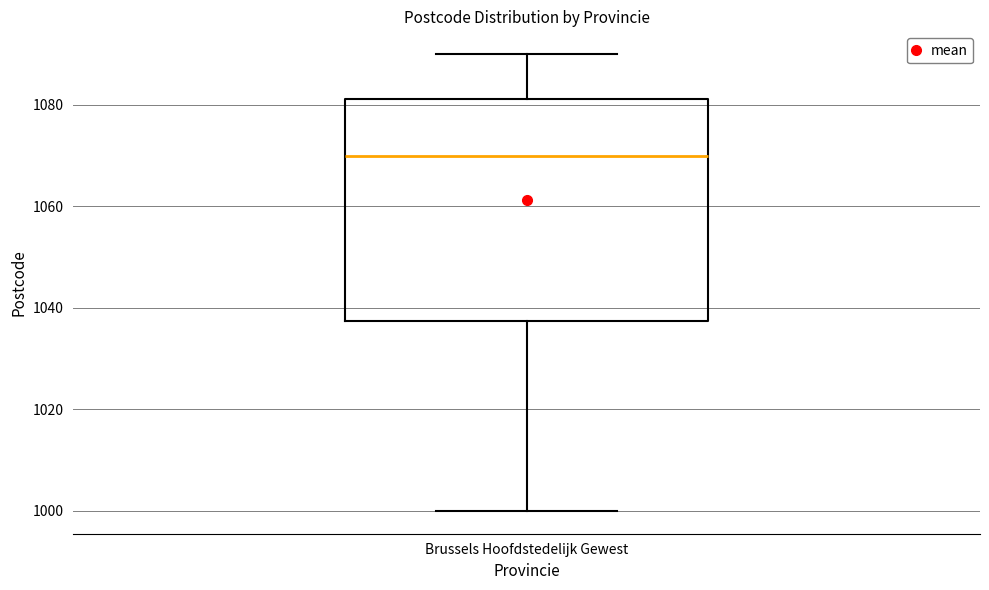

Transcribe this box plot: give where the median line is, the range the box spans, and where the two whiskers end, as read against the y-axis. The values are not printed on the chart, so give them approximately, as read against the axis.

median 1070, box 1038 to 1082, whiskers 1000 to 1090